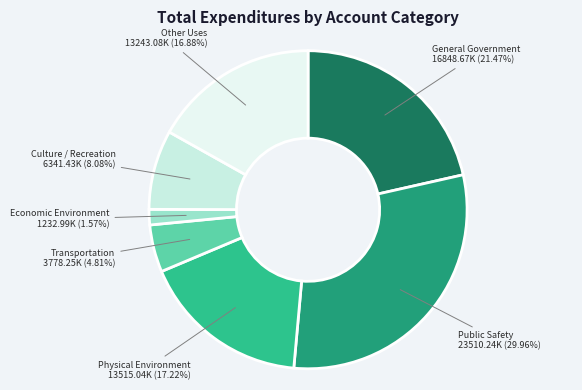

How many segments does this pie chart have?

7